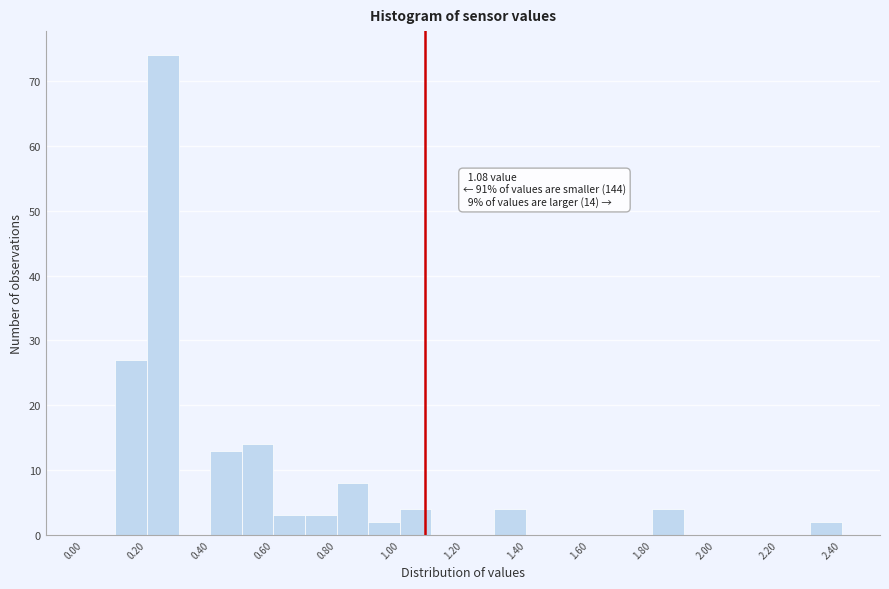

Over which range of the x-axis is the bar tallest?

0.2 to 0.3